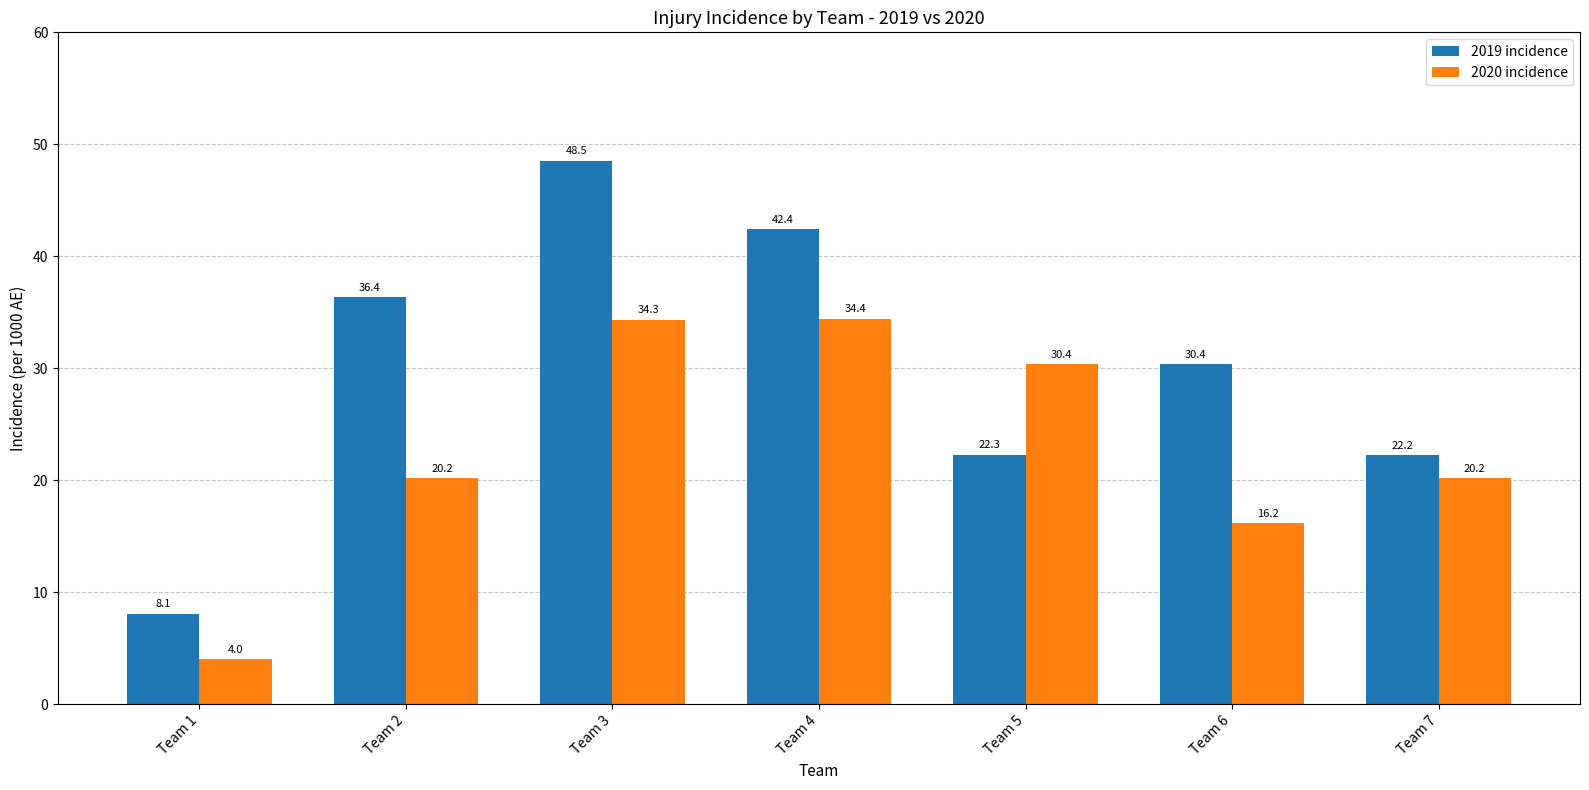

List the series in order of their overall mean, highest first.

2019 incidence, 2020 incidence